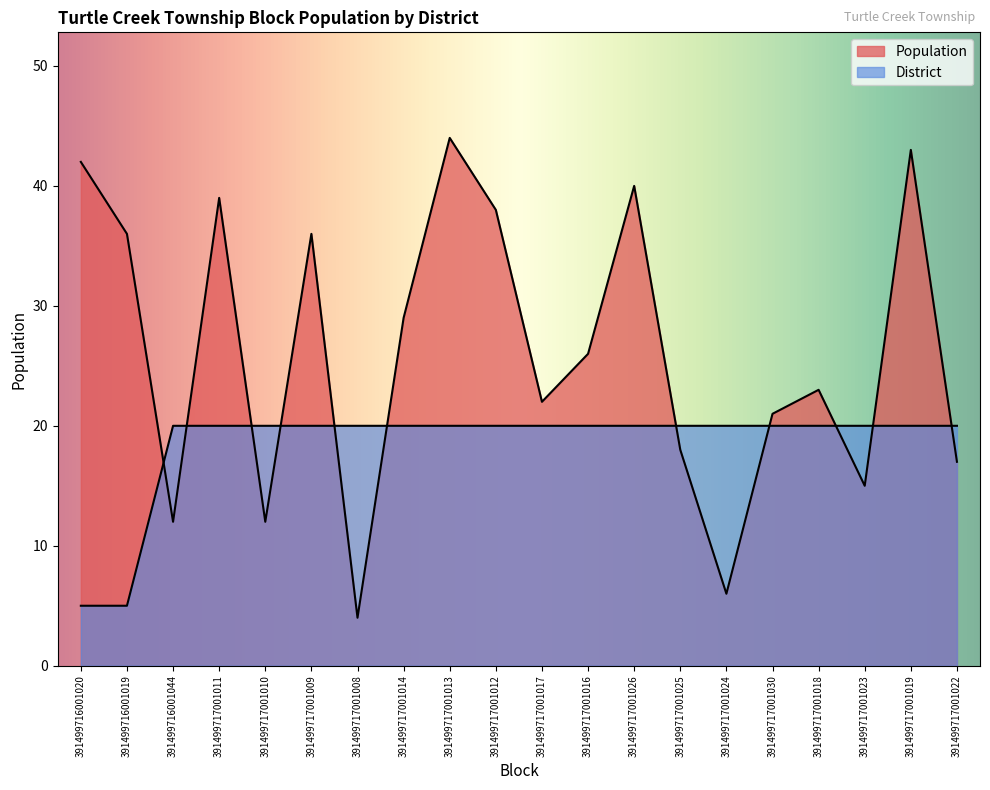

Where do Population and District first cross each other?

391499716001019 and 391499716001044